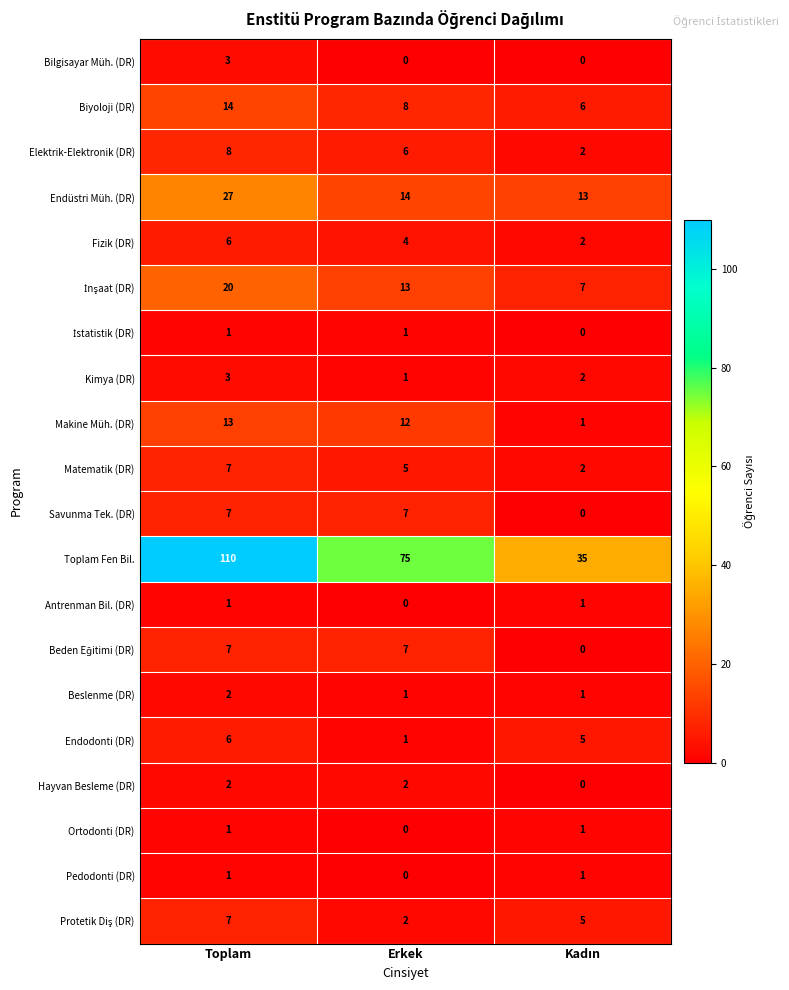

What is the average value of the Toplam Fen Bil. series?

73